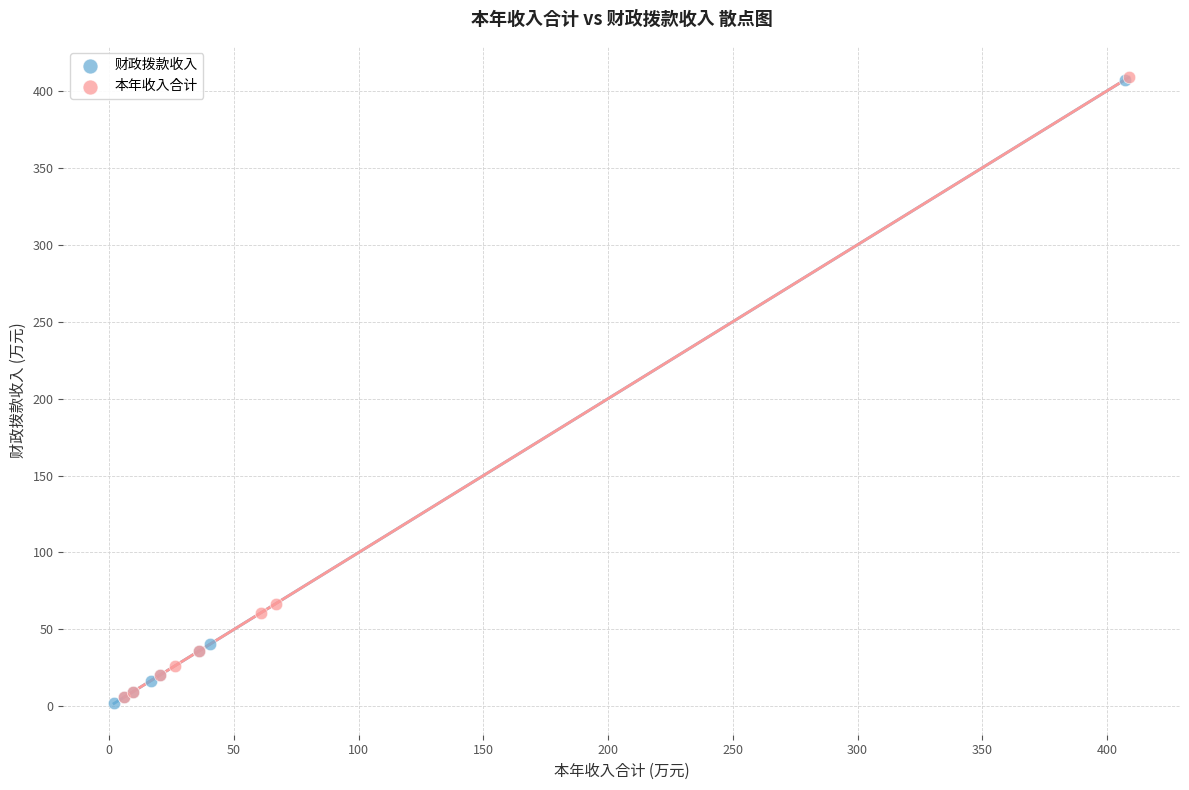

What are all the series names shown in the legend?

财政拨款收入, 本年收入合计